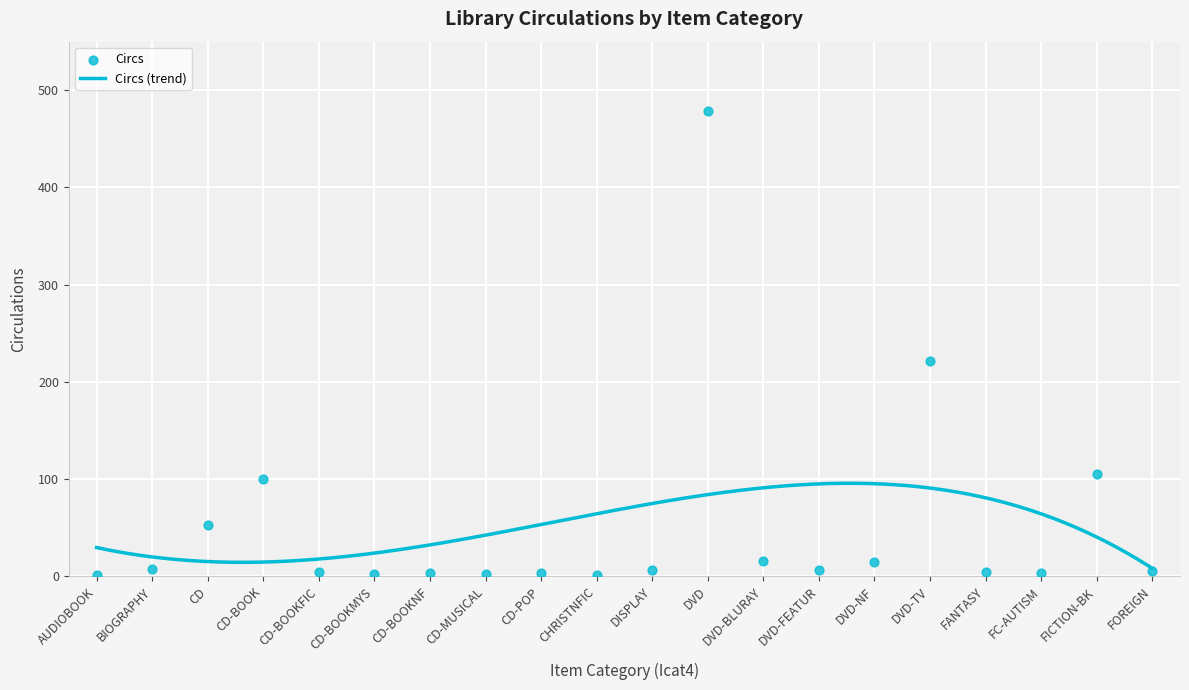

Which has a higher value, CD-BOOKFIC or FICTION-BK?

FICTION-BK